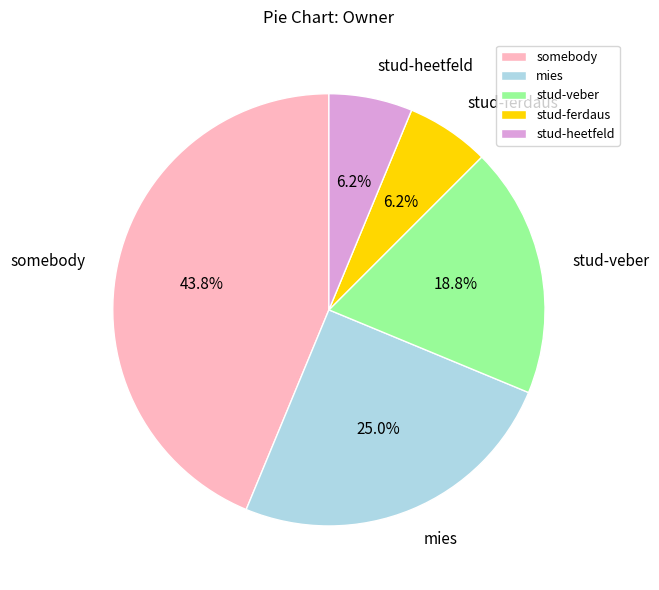

Do stud-heetfeld and stud-veber together represent more than half of the pie?

No